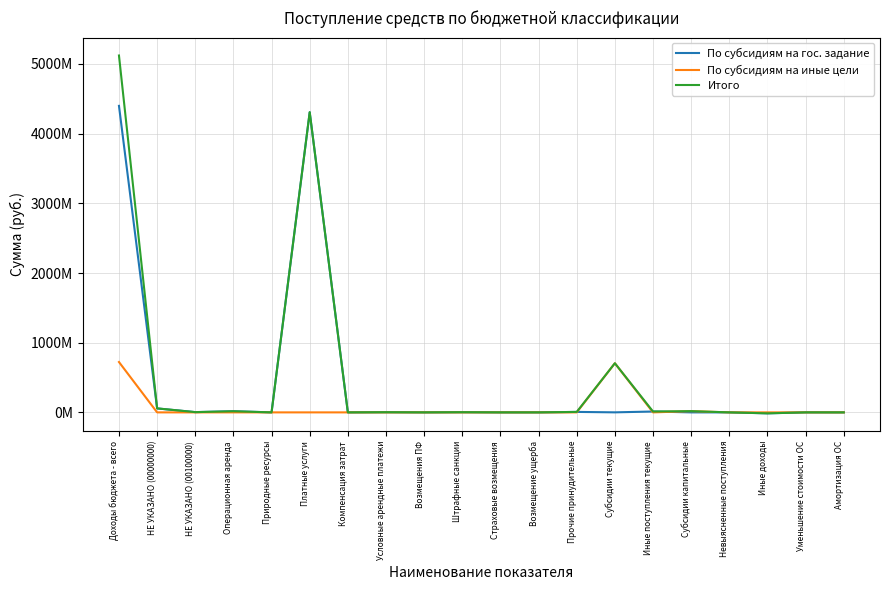

What is the average value of the По субсидиям на гос. задание series?

439724381.8